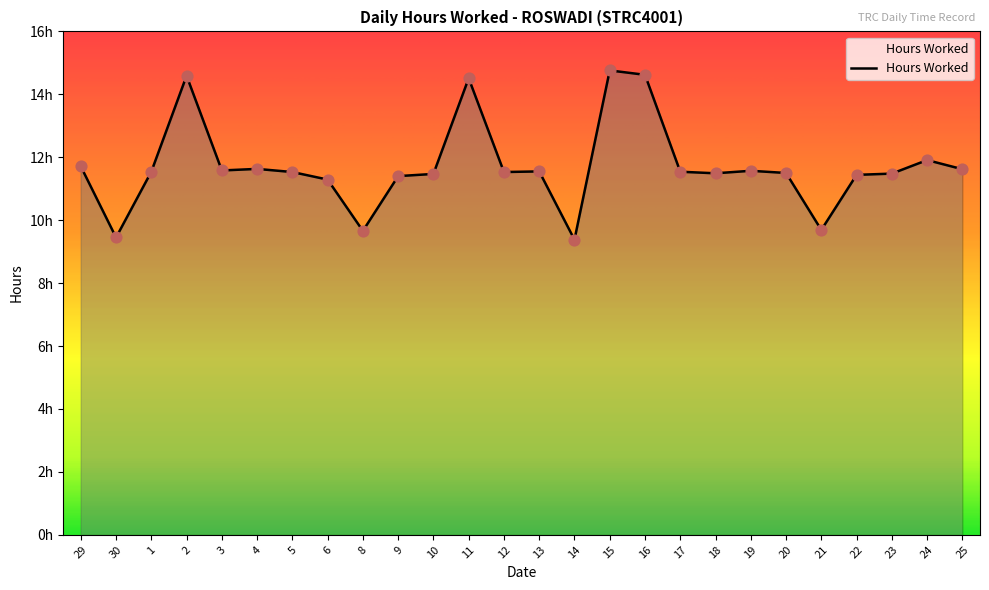

Between 12 and 8, which is larger?

12